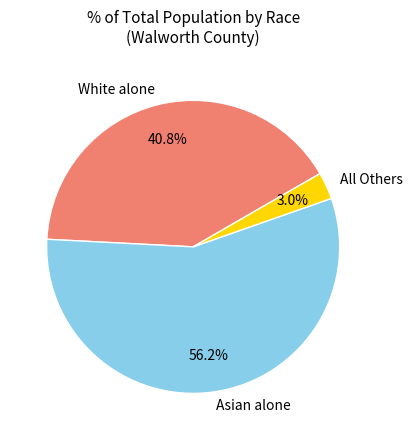

What is the majority slice?

Asian alone